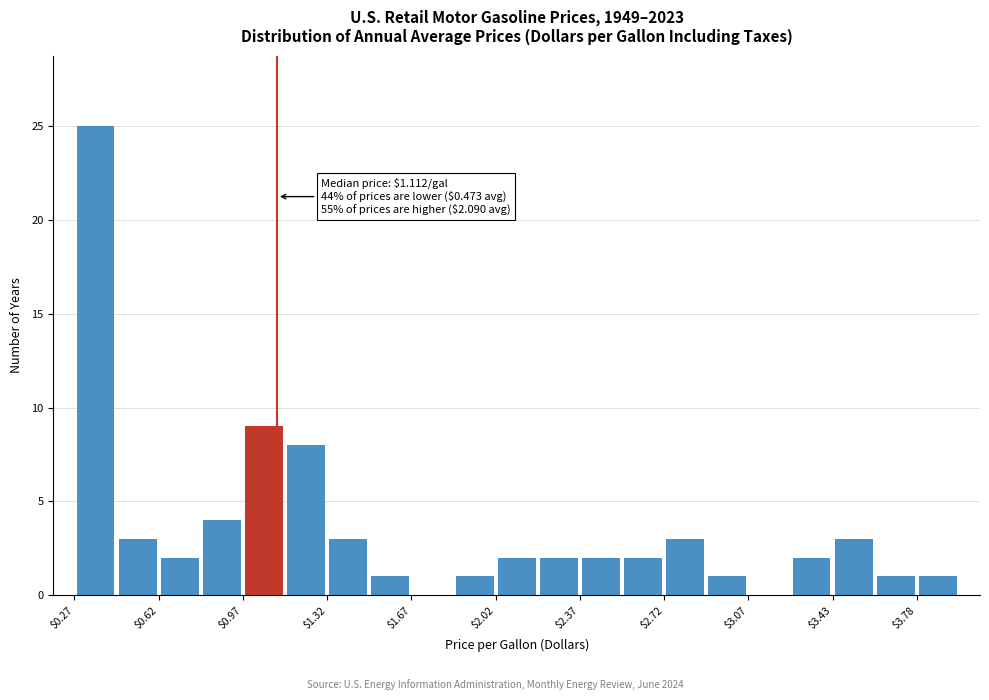

Read against the x-axis, roughly where is the centre of the tallest bar?

0.35